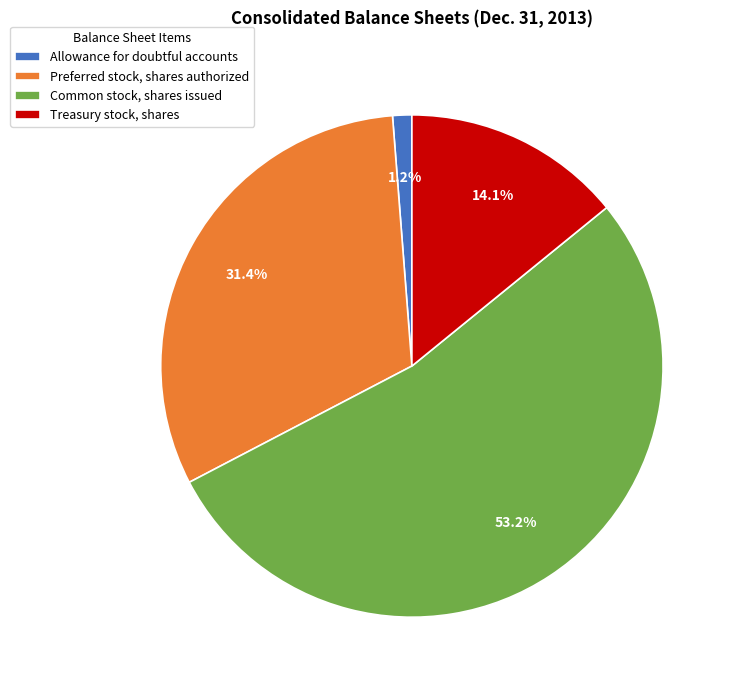

The Common stock, shares issued slice represents 53% of the pie. True or false?

True